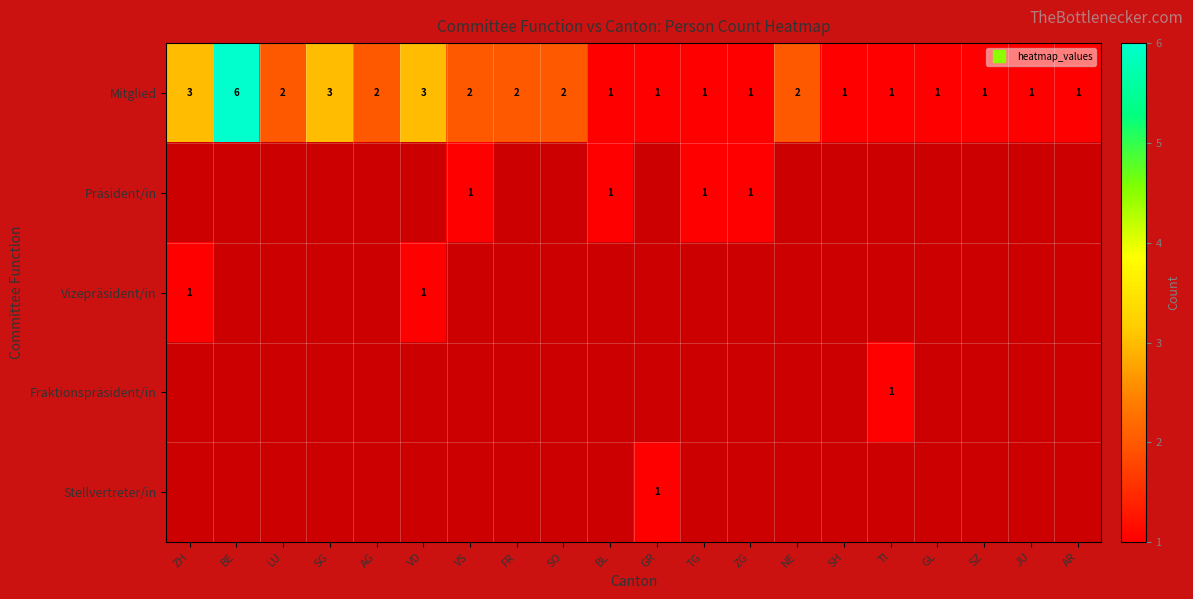

Read the Präsident/in value at TG.

1.0